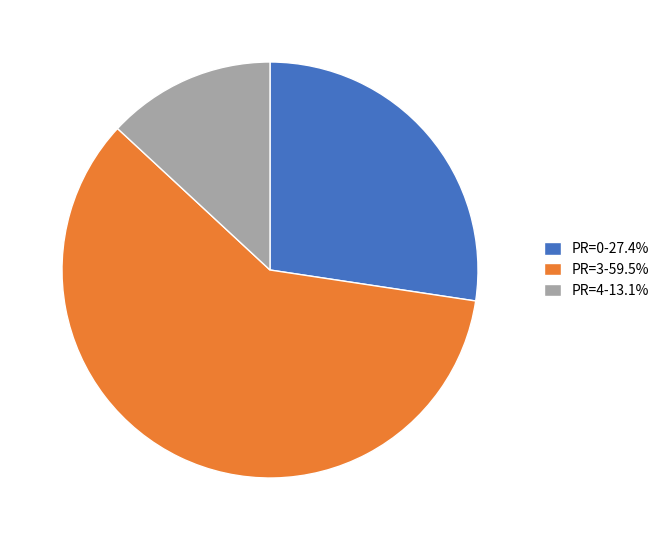

Does PR=4-13.1% represent more than half of the total?

No